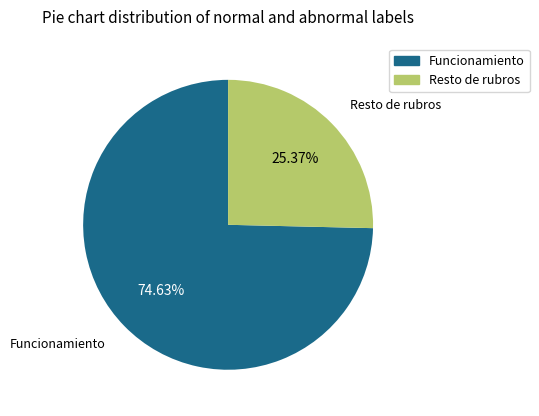

What is the majority slice?

Funcionamiento